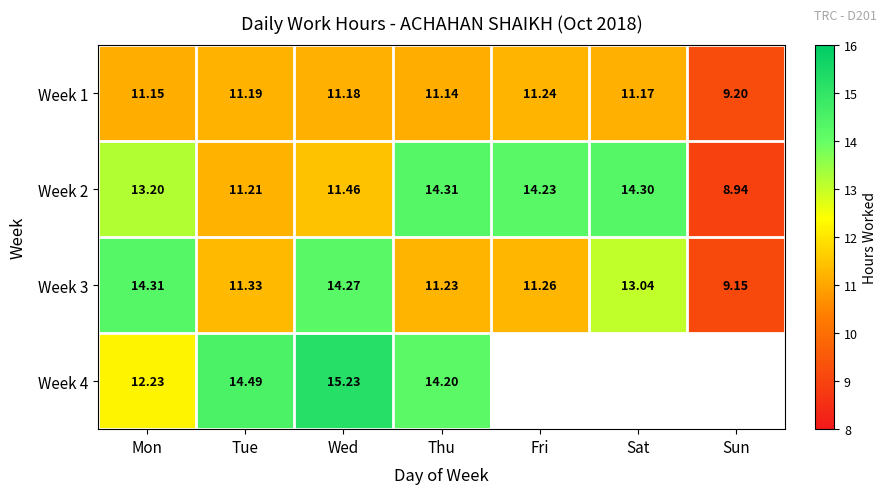

What is the difference between the highest and lowest values at Tue?

3.3